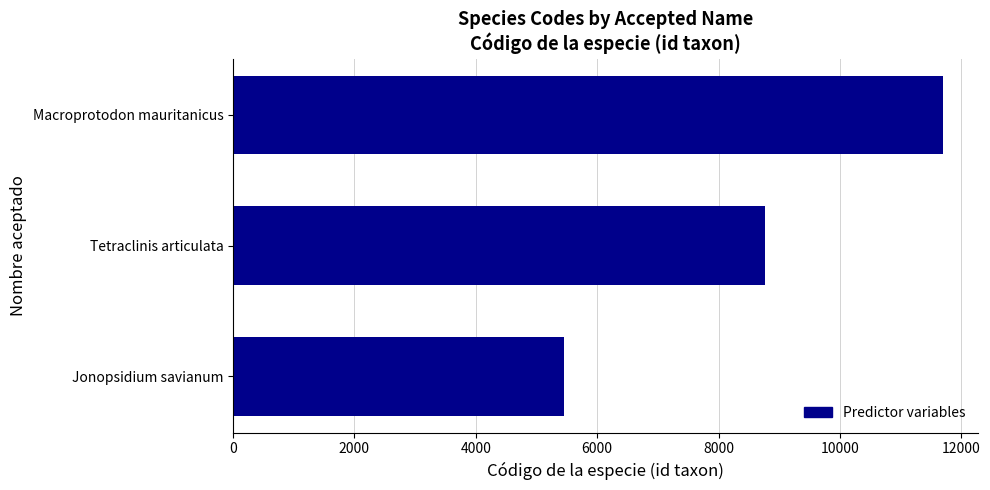

The value at Macroprotodon mauritanicus is 5804. True or false?

False